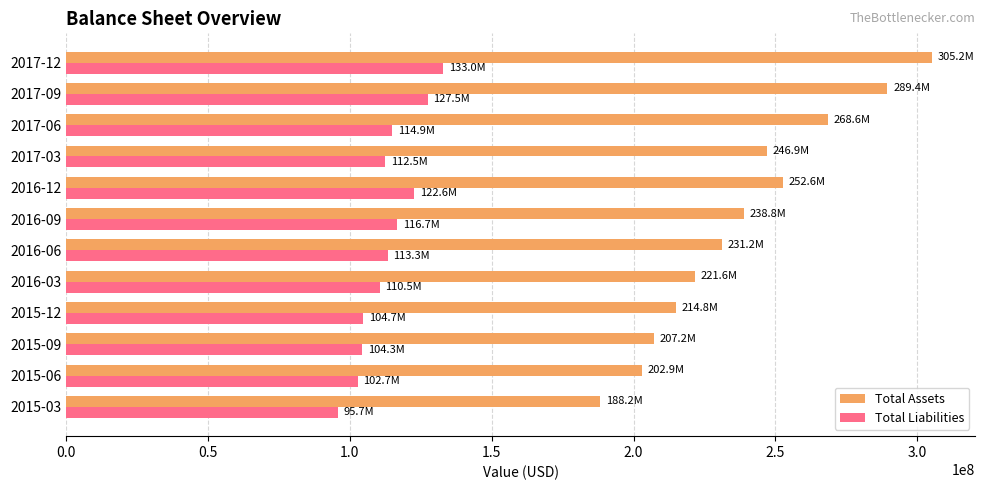

What is the spread (max minus min) of values at 2017-06?

153722000